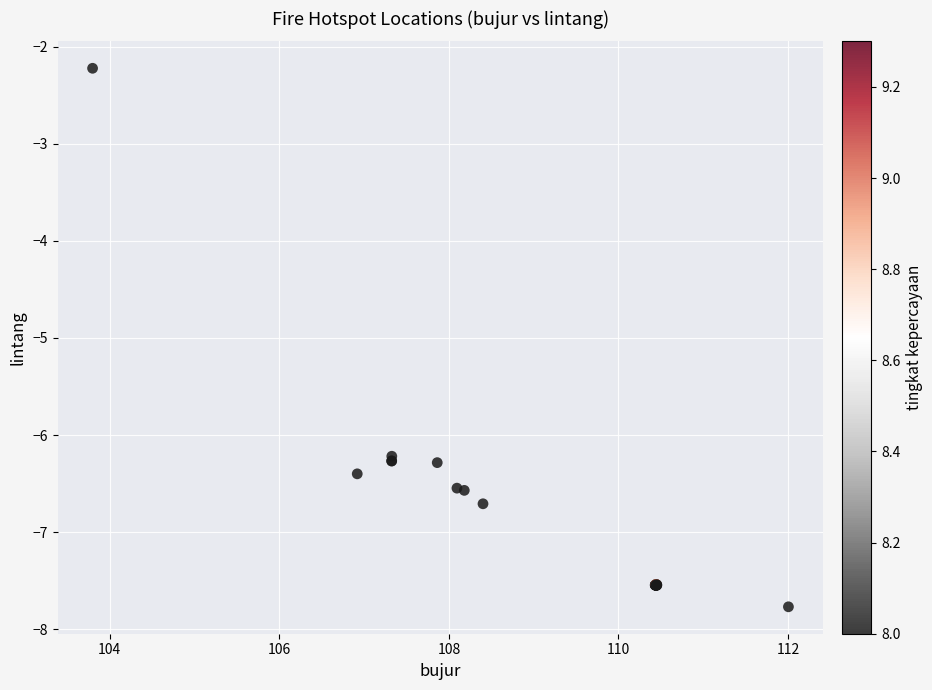

What Y value in the scatter plot is closest to -4?

-2.2